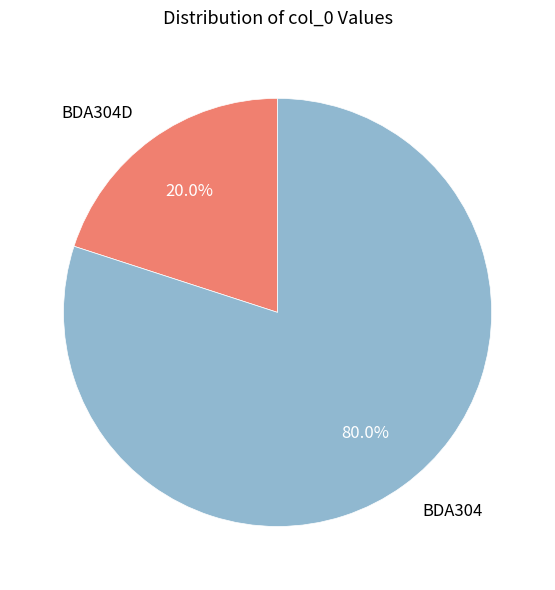

Do BDA304D and BDA304 together represent more than half of the pie?

Yes